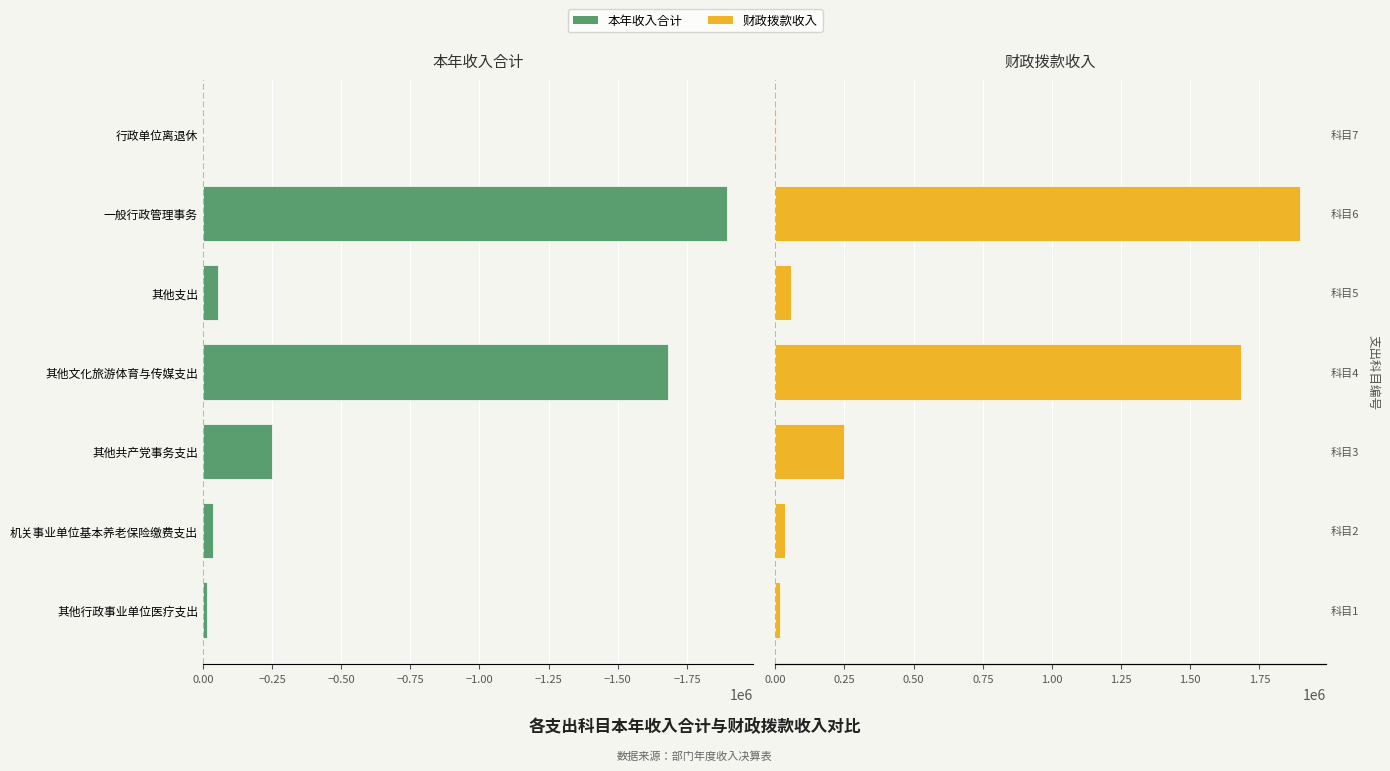

The value of 财政拨款收入 at 其他文化旅游体育与传媒支出 is 1683308.0. True or false?

True